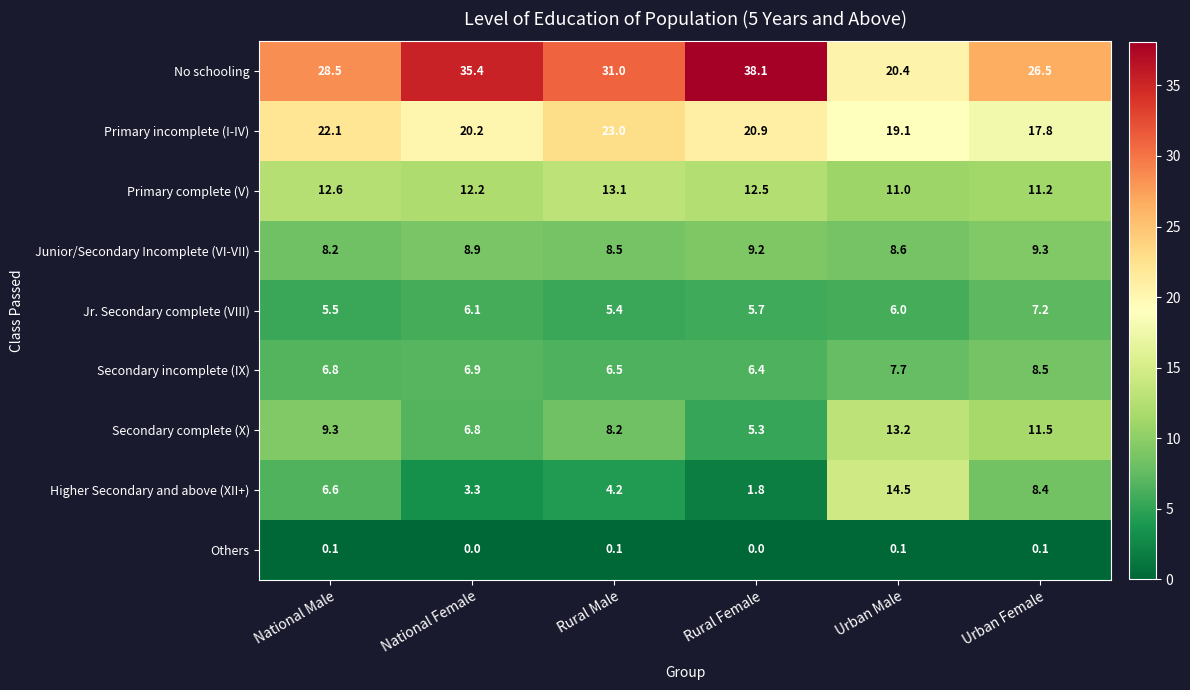

What is the sum of all Secondary complete (X) values?

54.3